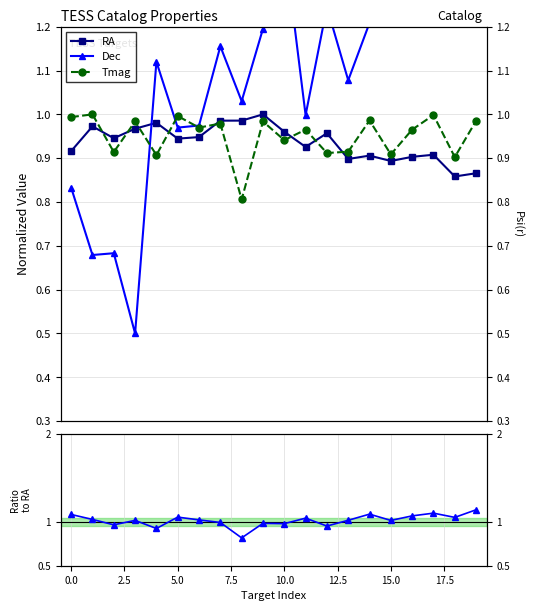

What is the maximum value for Tmag?

1.0